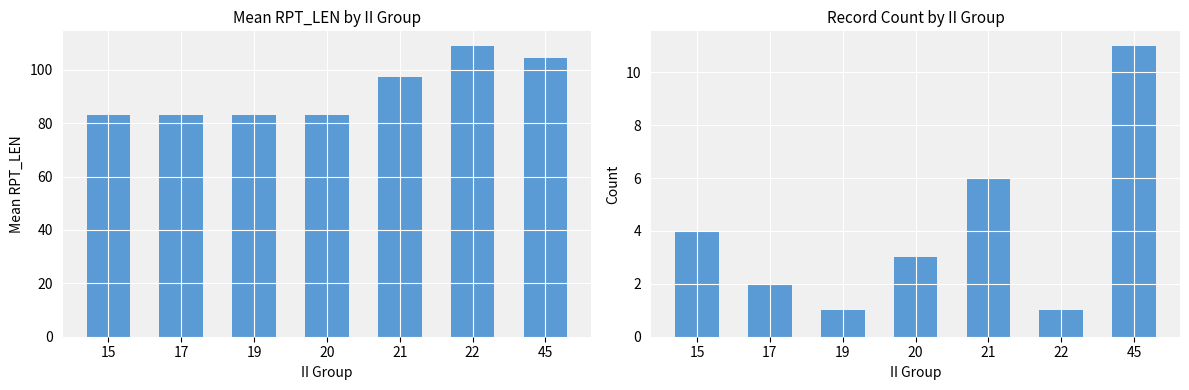

List the series in order of their overall mean, highest first.

Mean RPT_LEN, Count